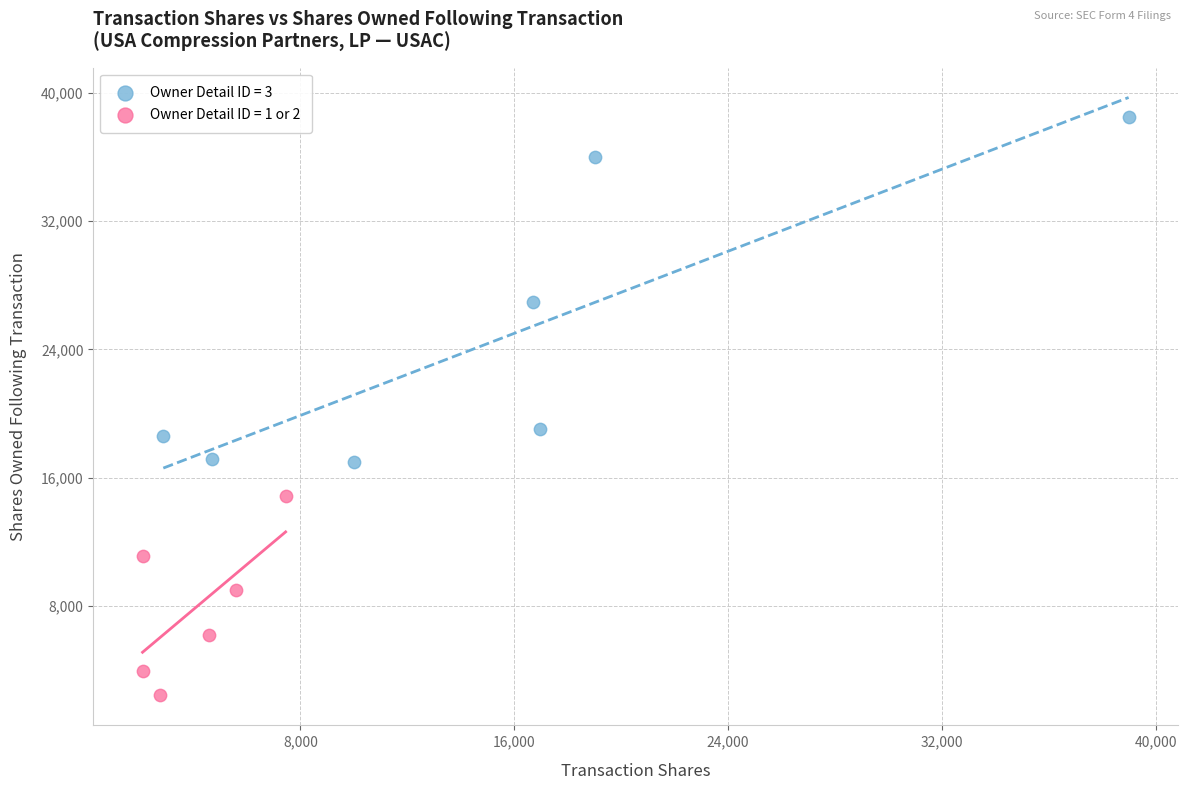

Which series has the widest spread of Y values?

Owner Detail ID = 3